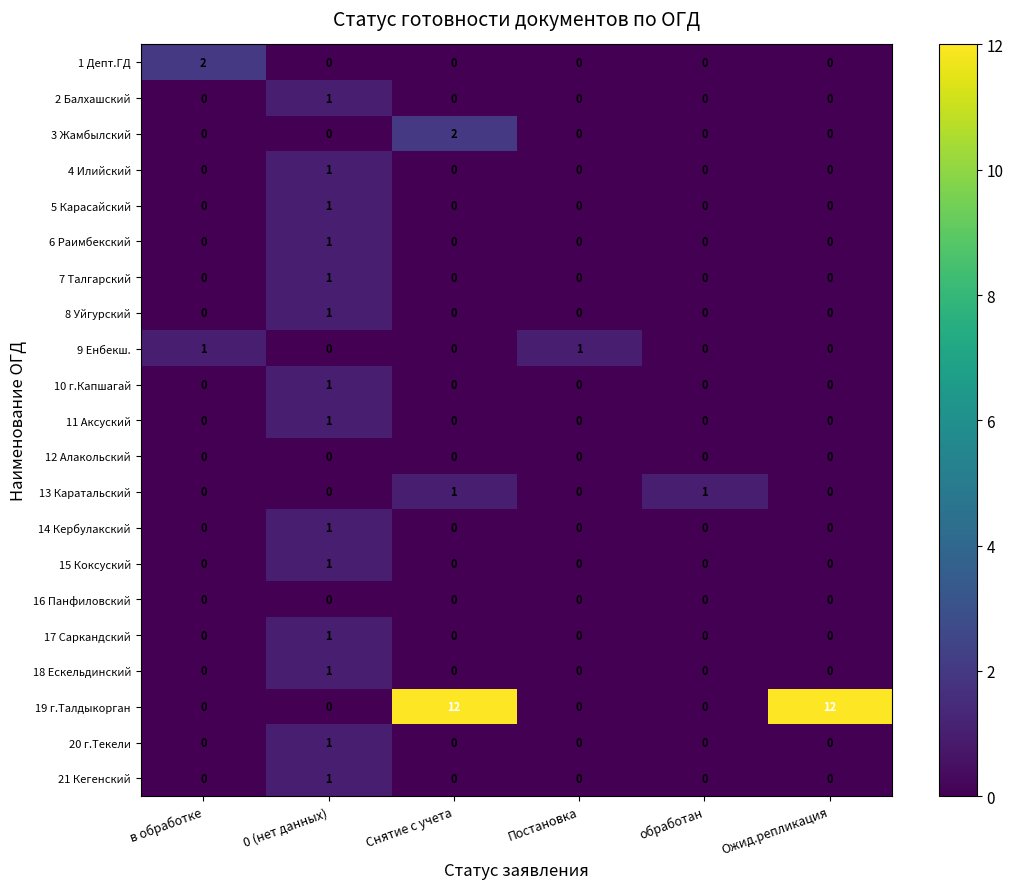

At which category is the sum across all series the highest?

Снятие с учета